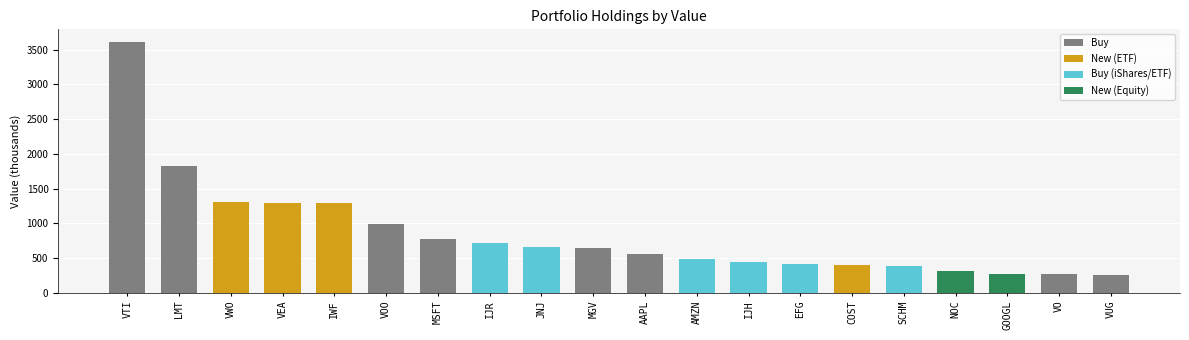

What is the average value?

846